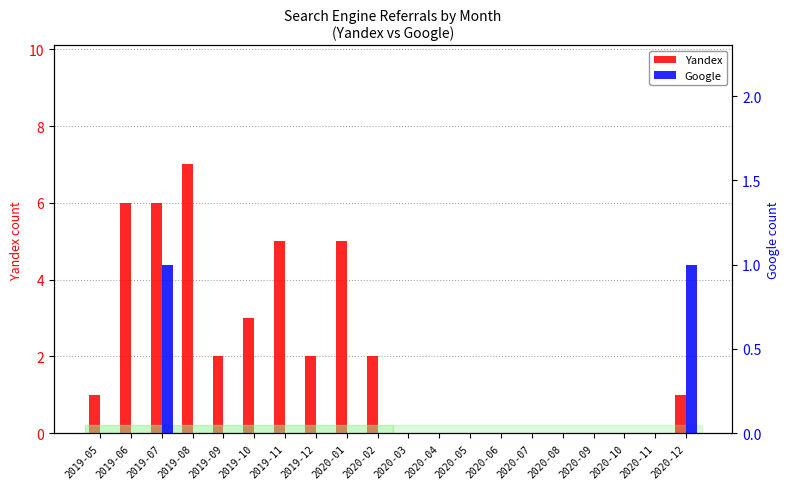

Rank the categories by Google value from lowest to highest.

2019-05, 2019-06, 2019-08, 2019-09, 2019-10, 2019-11, 2019-12, 2020-01, 2020-02, 2020-03, 2020-04, 2020-05, 2020-06, 2020-07, 2020-08, 2020-09, 2020-10, 2020-11, 2019-07, 2020-12